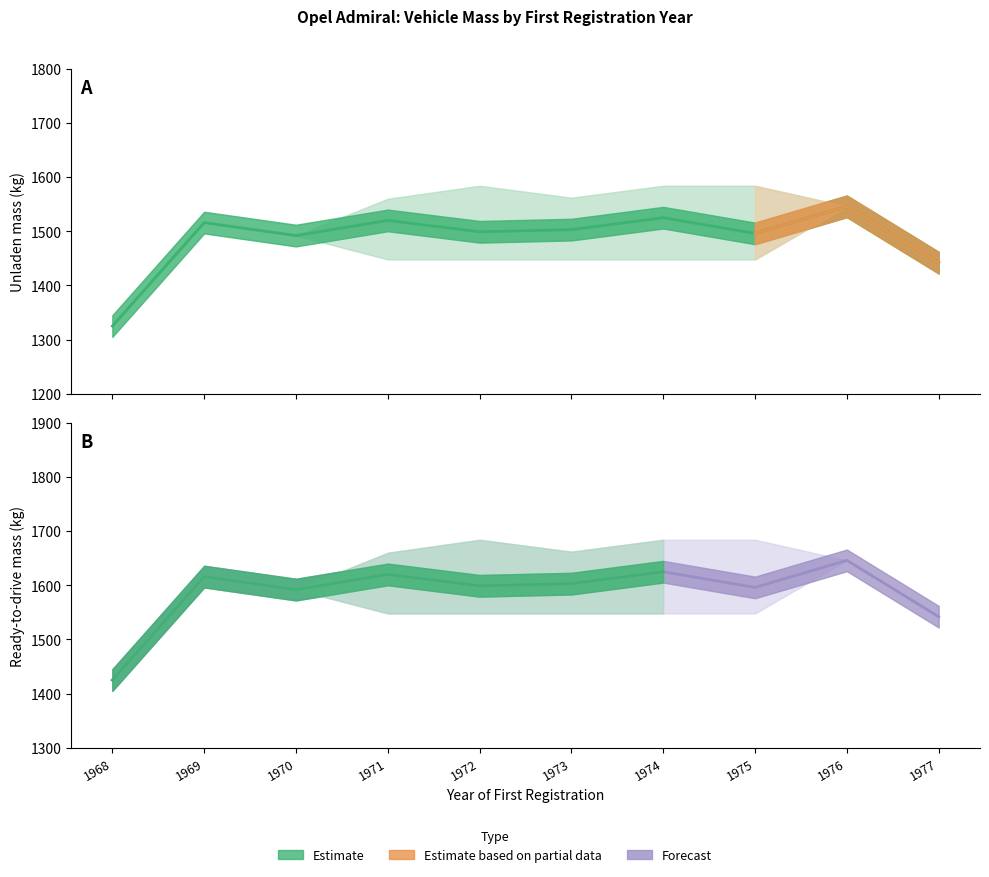

Does the chart have visible grid lines?

No